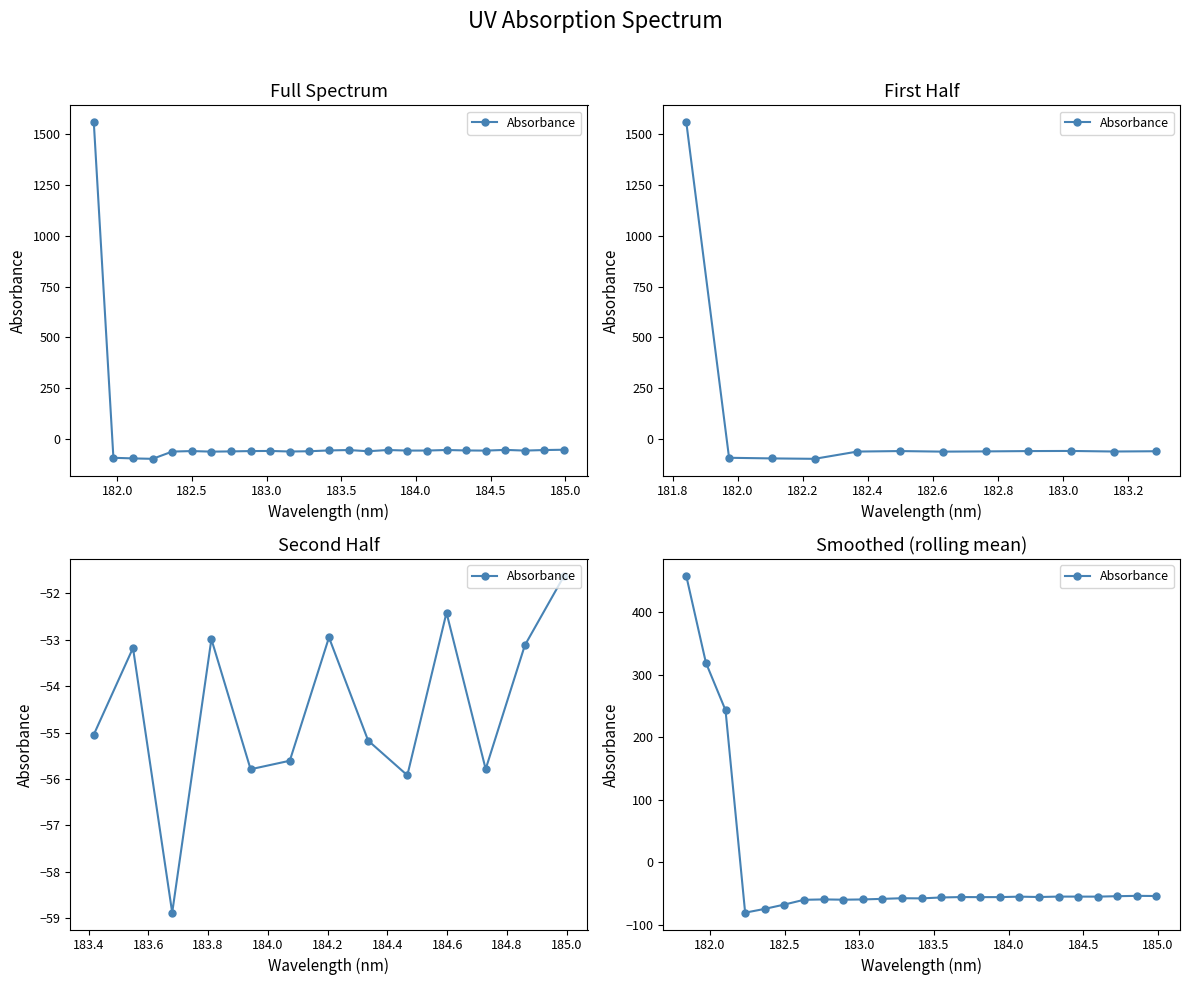

What is the difference between the maximum and second lowest values?

531.3